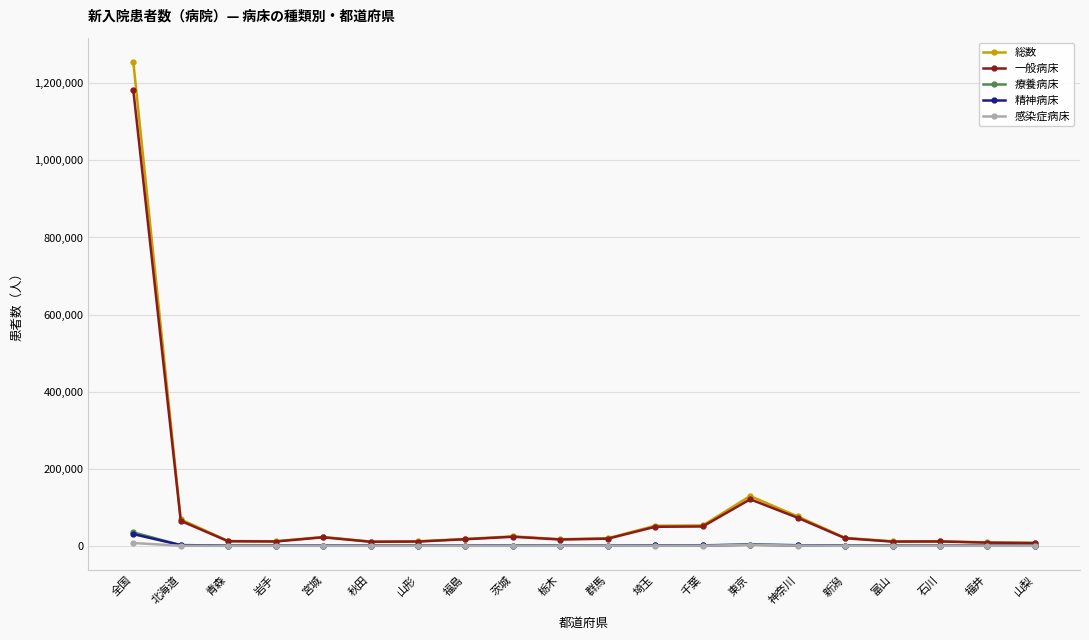

What is the label of the 19th point from the left?

福井